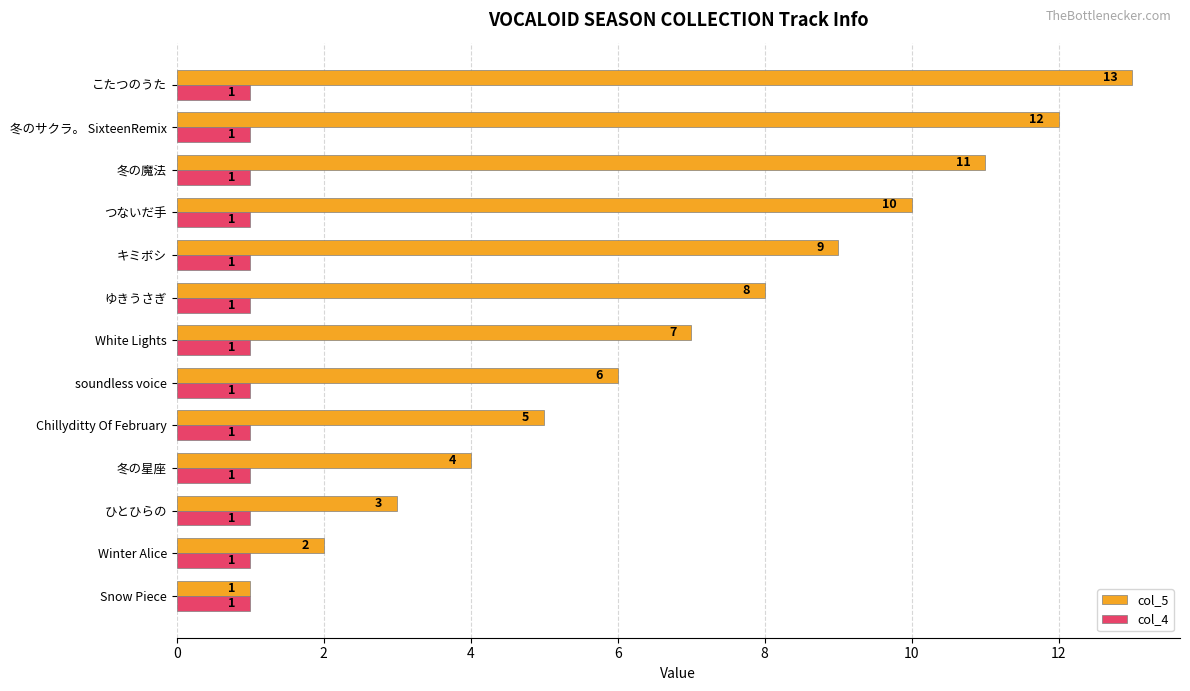

Where is col_5 nearest to the value 7?

White Lights